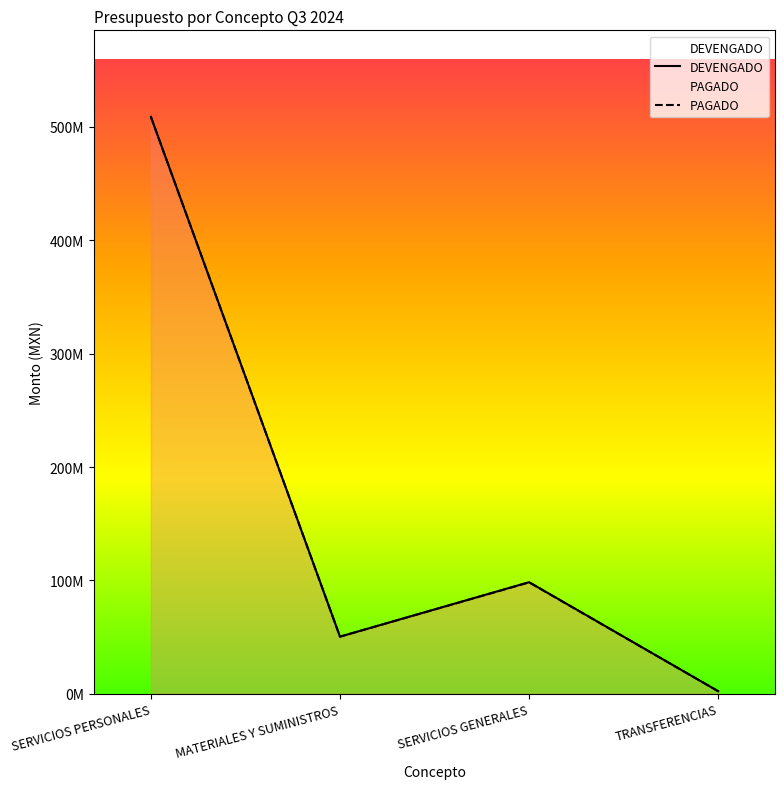

What is the difference between the PAGADO values at SERVICIOS GENERALES and SERVICIOS PERSONALES?

410542124.2